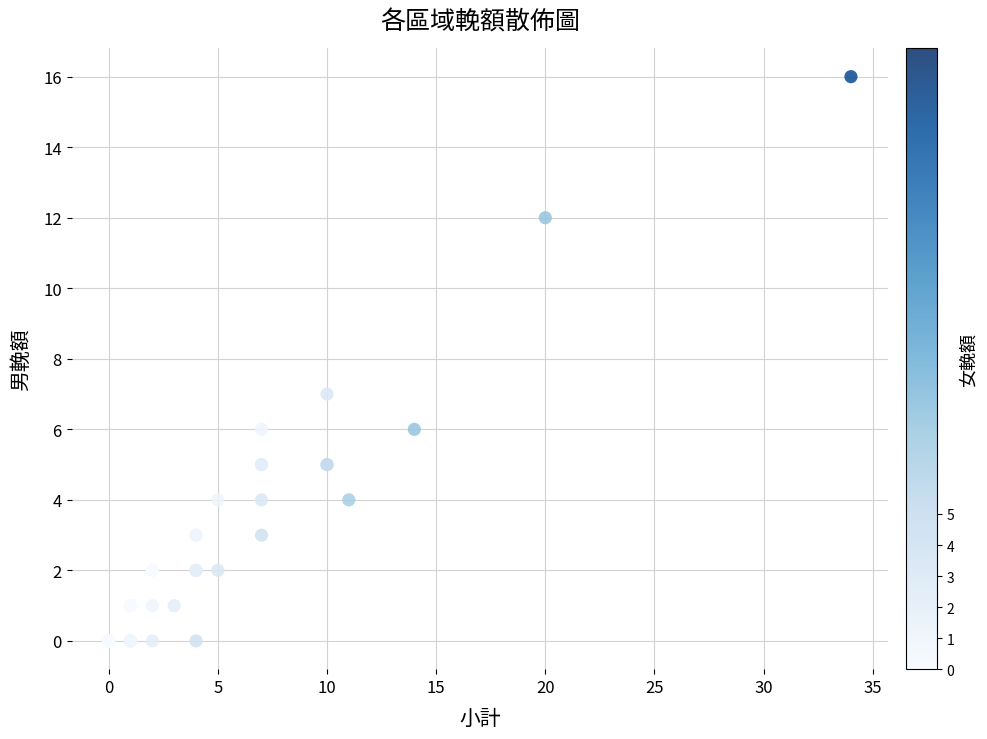

What Y value in the scatter plot is closest to 8?

7